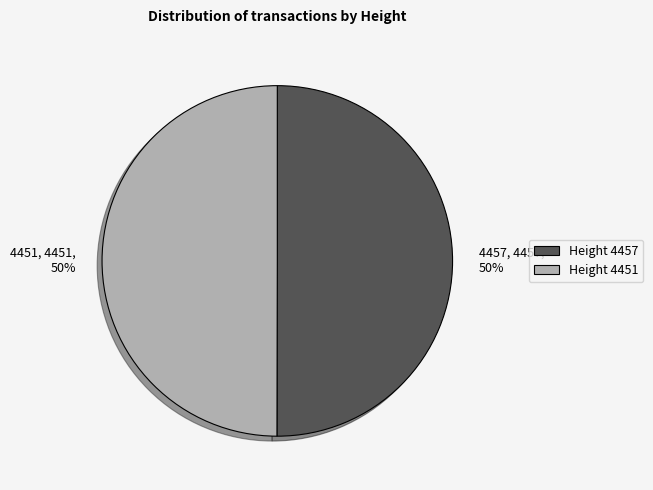

To the nearest percent, what is the combined percentage of 4457 and 4451?

100%